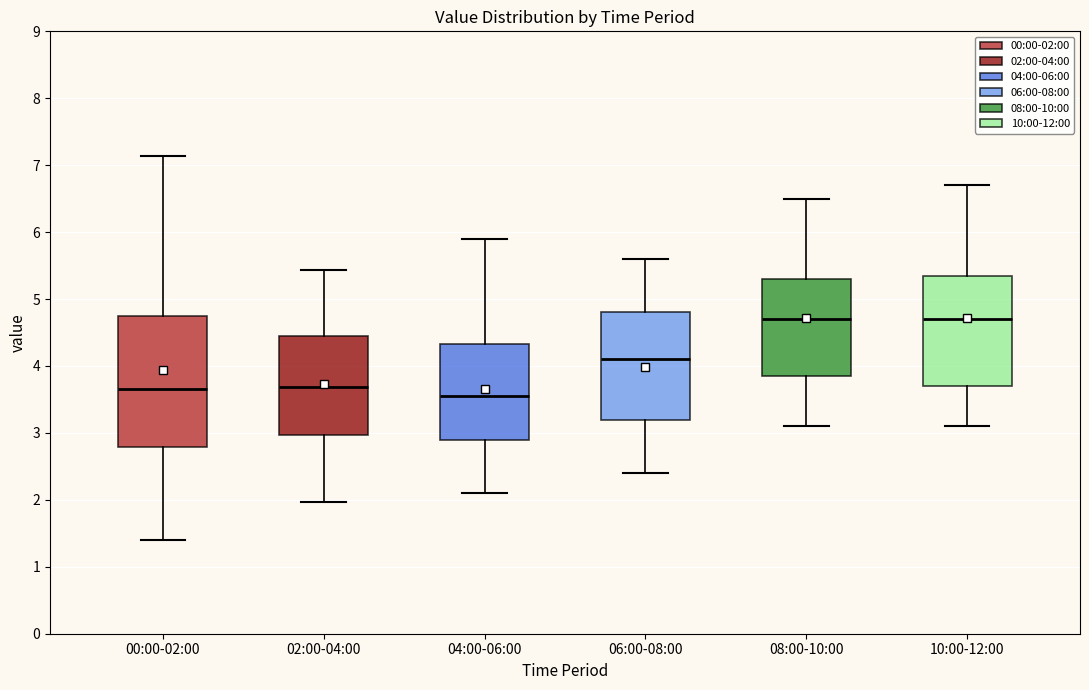

Reading left to right, transcribe this box plot: for each box, give where its median line is, the range the box spans, and where its two whiskers end, as read against the y-axis. The values are not printed on the chart, so give them approximately, as read against the axis.

00:00-02:00: median 3.7, box 2.8 to 4.8, whiskers 1.4 to 7.1
02:00-04:00: median 3.7, box 3.0 to 4.4, whiskers 2.0 to 5.4
04:00-06:00: median 3.6, box 2.9 to 4.3, whiskers 2.1 to 5.9
06:00-08:00: median 4.1, box 3.2 to 4.8, whiskers 2.4 to 5.6
08:00-10:00: median 4.7, box 3.9 to 5.3, whiskers 3.1 to 6.5
10:00-12:00: median 4.7, box 3.7 to 5.4, whiskers 3.1 to 6.7